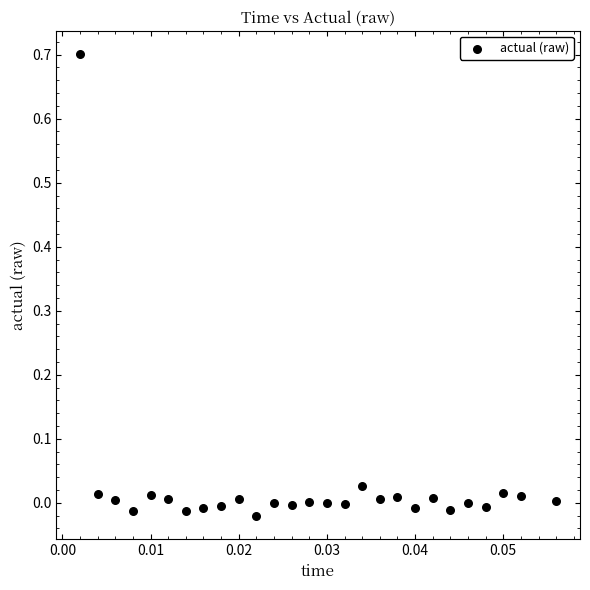

What is the range of Y values (max minus min)?

0.7